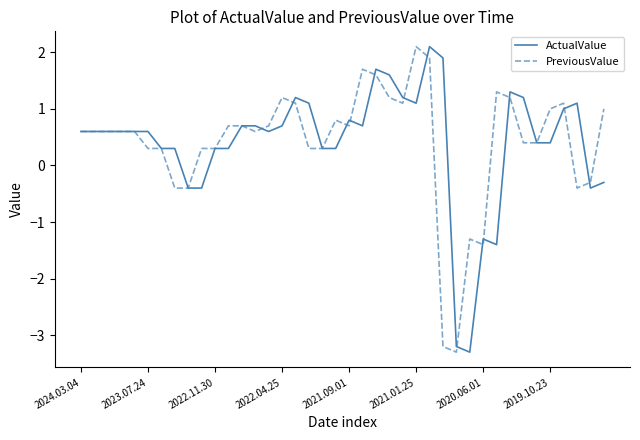

What is the maximum value for PreviousValue?

2.1